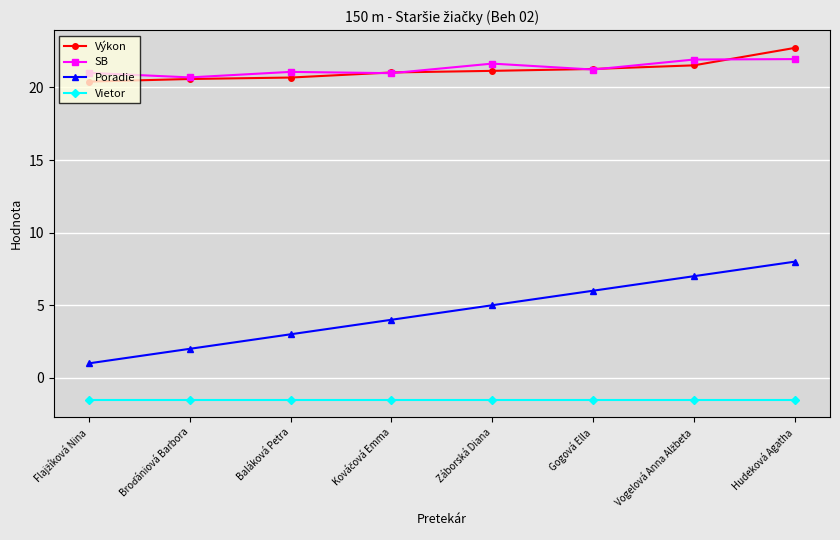

Which series has the largest range (max minus min)?

Poradie